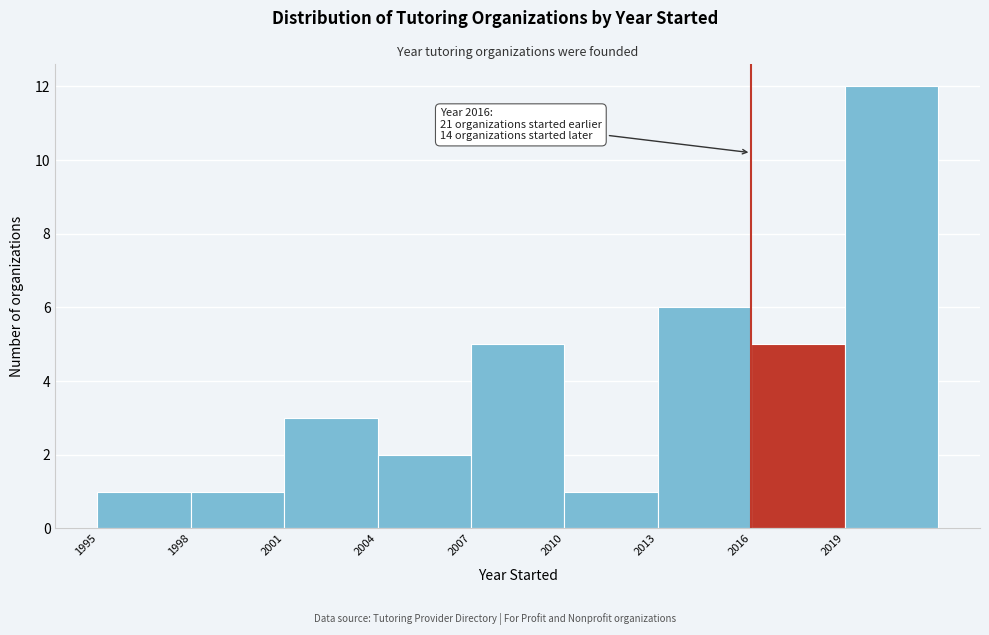

Which range on the x-axis has the tallest bar?

2019 to 2022